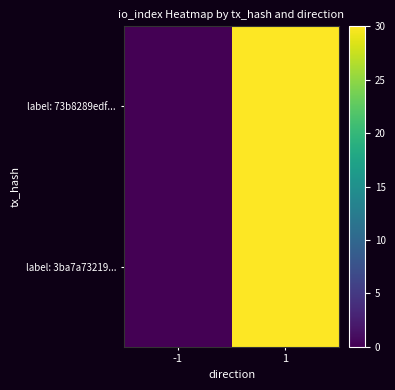

Which series has the largest range (max minus min)?

label: 73b8289edf...